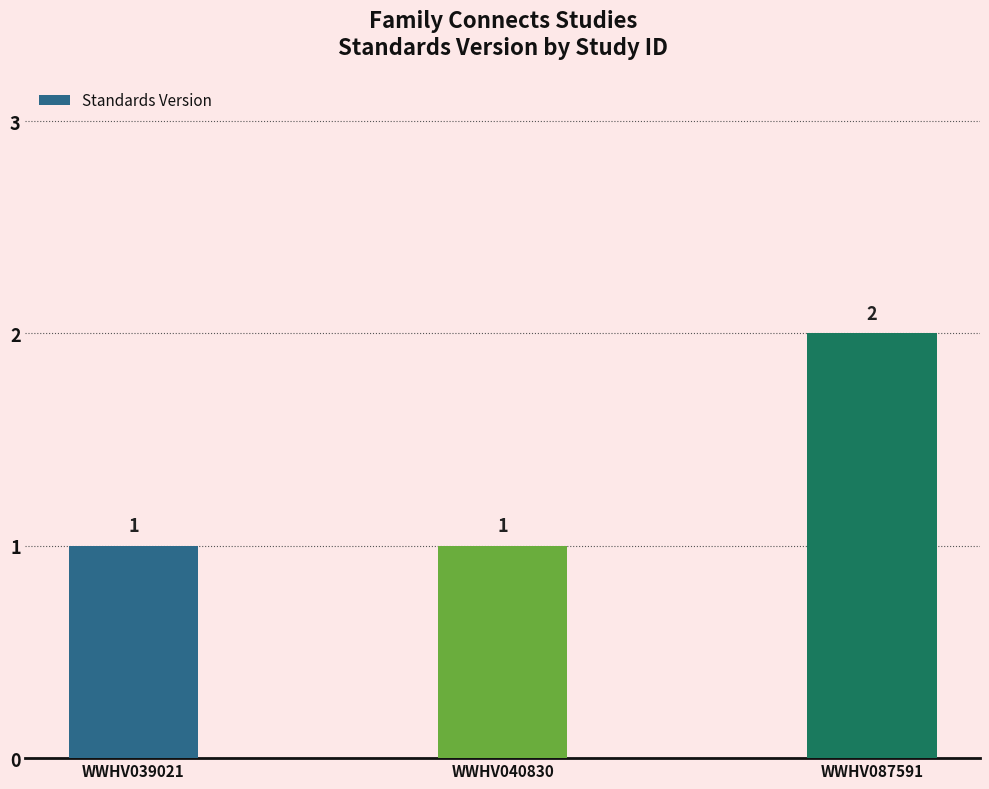

What is the sum of all values?

4